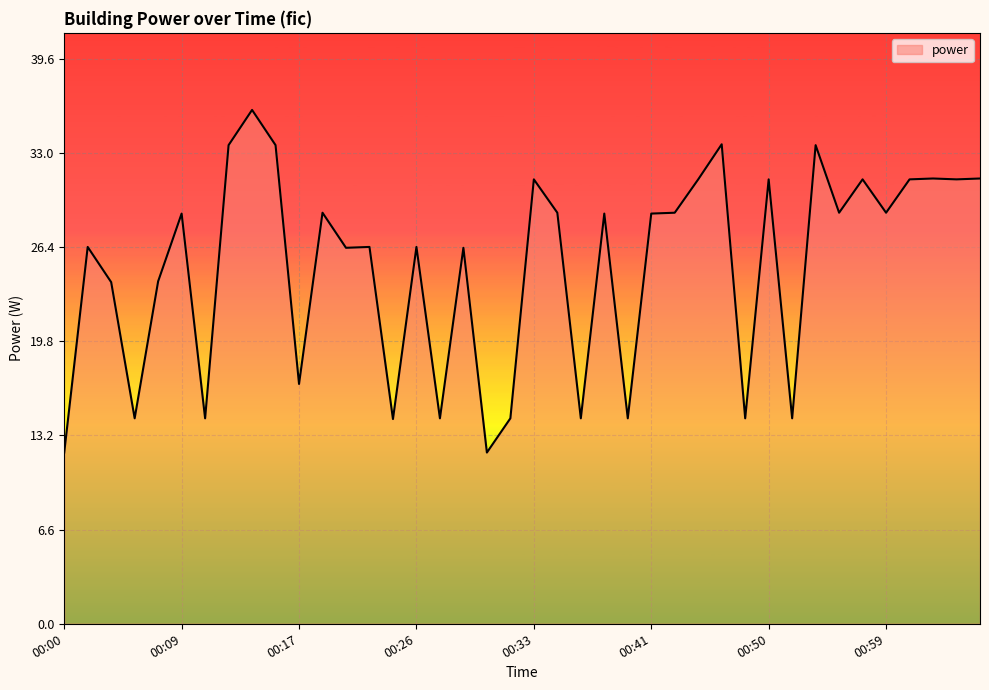

What is the difference between the maximum and minimum values?

24.0